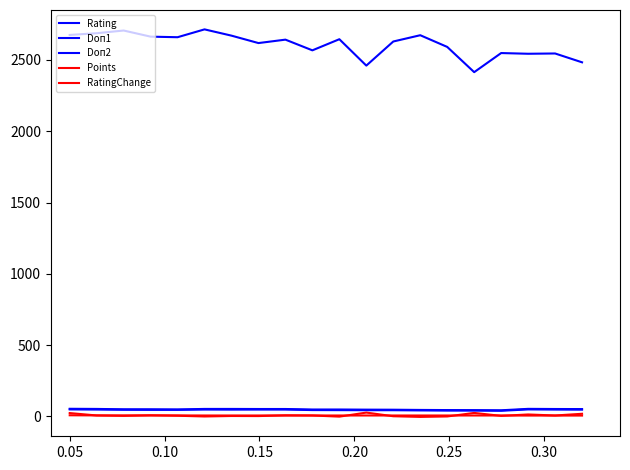

How many series are shown in this chart?

5